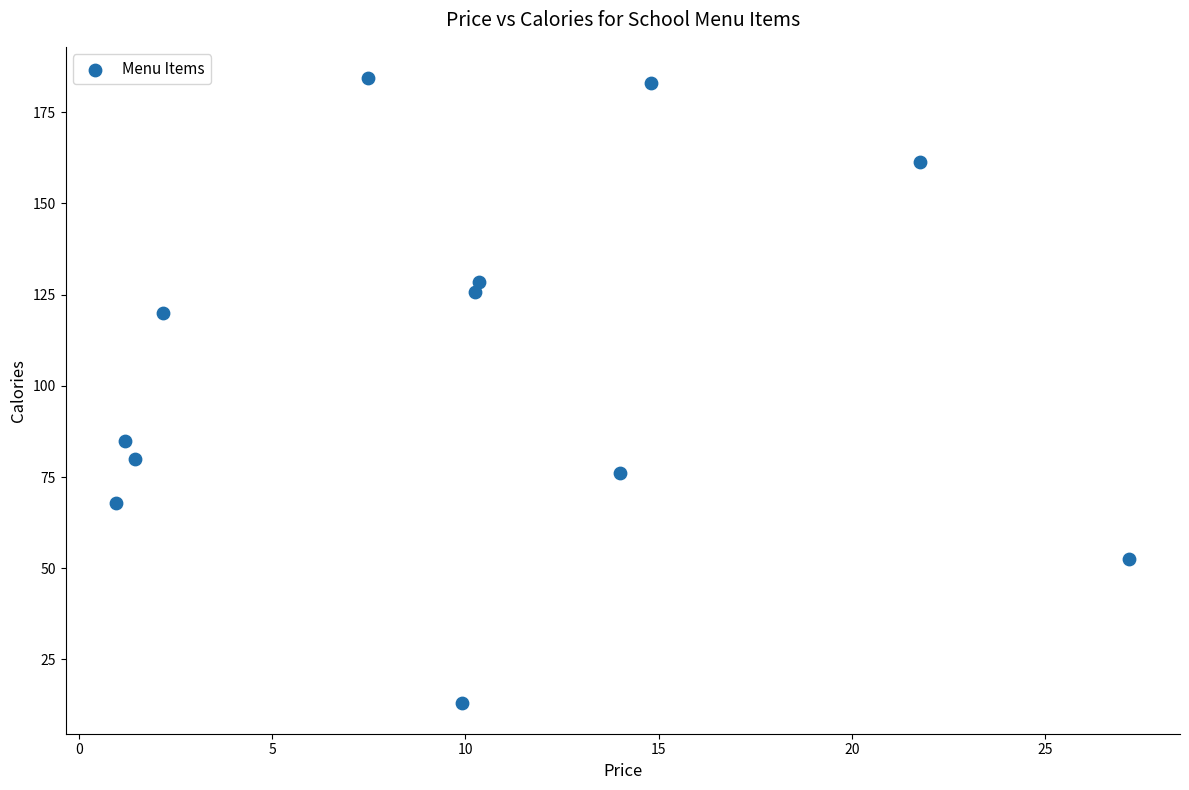

What is the range of Y values (max minus min)?

171.2